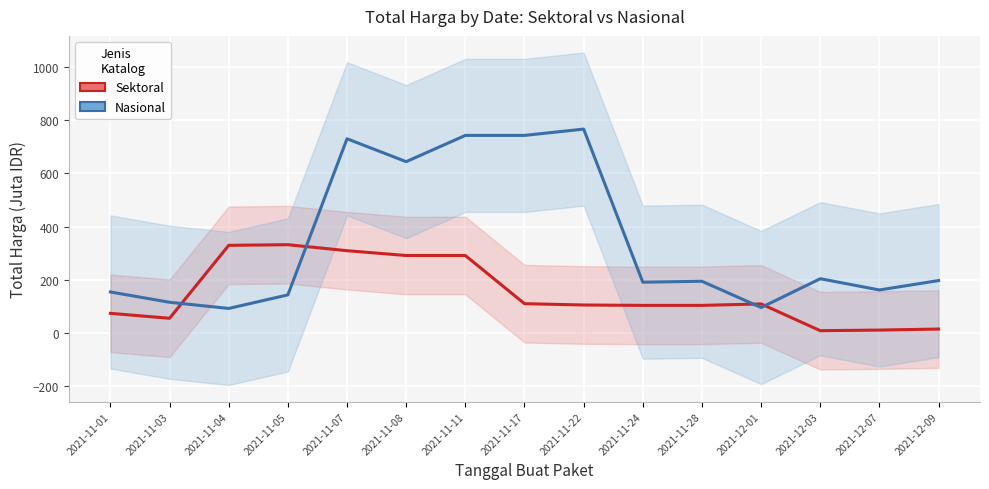

How many series are shown in this chart?

2